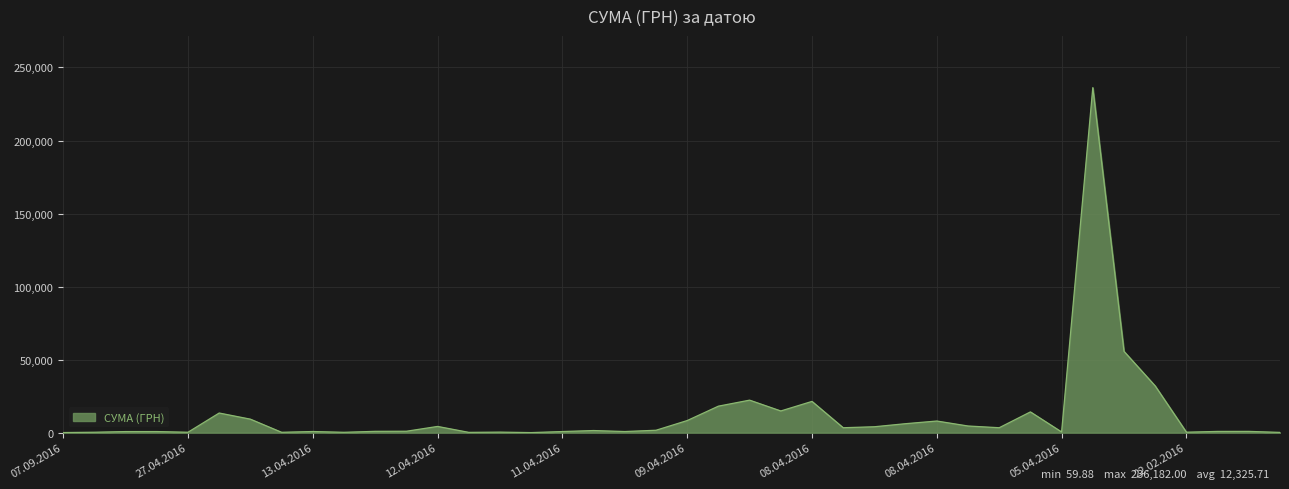

What is the difference between the second highest and second lowest values?

55577.5